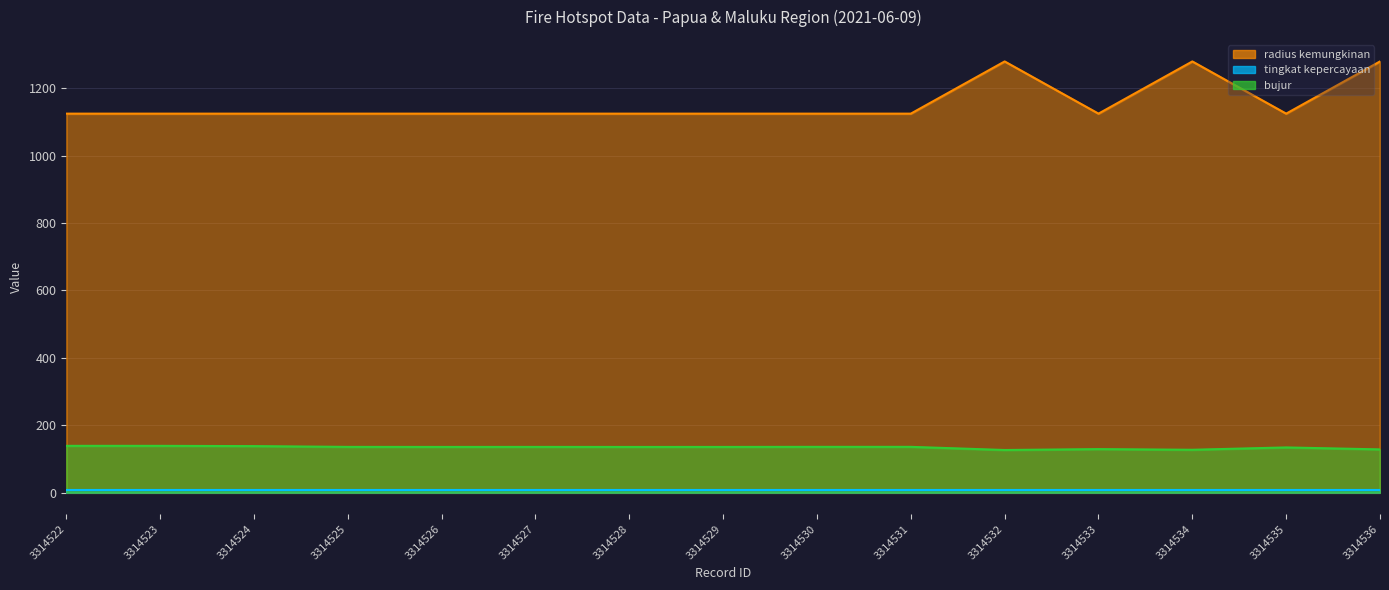

Which category has the lowest value in the bujur series?

3314532